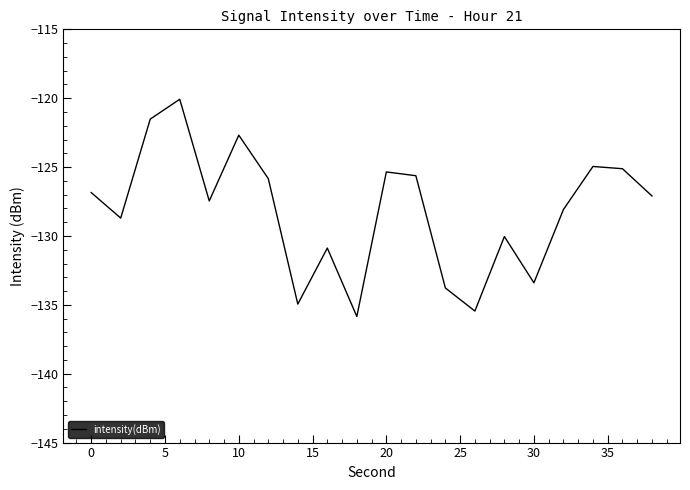

What is the minimum value shown in the chart?

-135.8